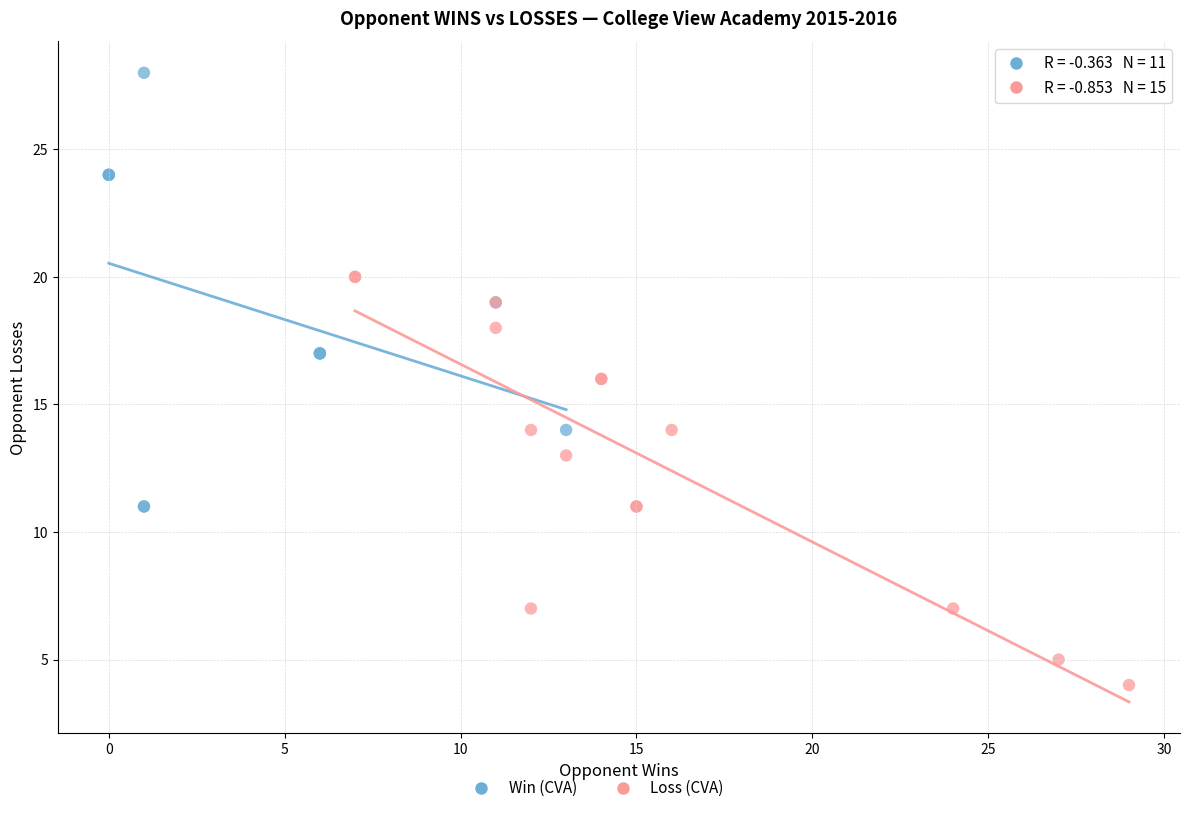

Which series reaches the maximum Y coordinate?

Win (CVA)